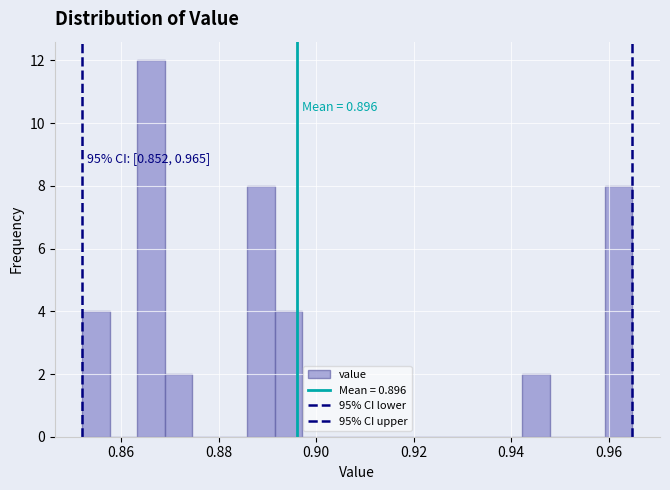

Around what value on the x-axis is the tallest bar? Give the approximate position of its centre, as read against the axis.

0.866